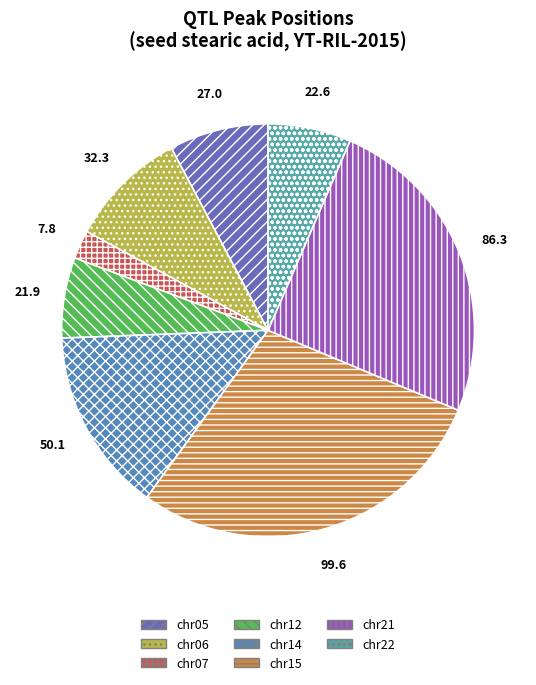

Combined, do chr06 and chr05 account for over 50%?

No